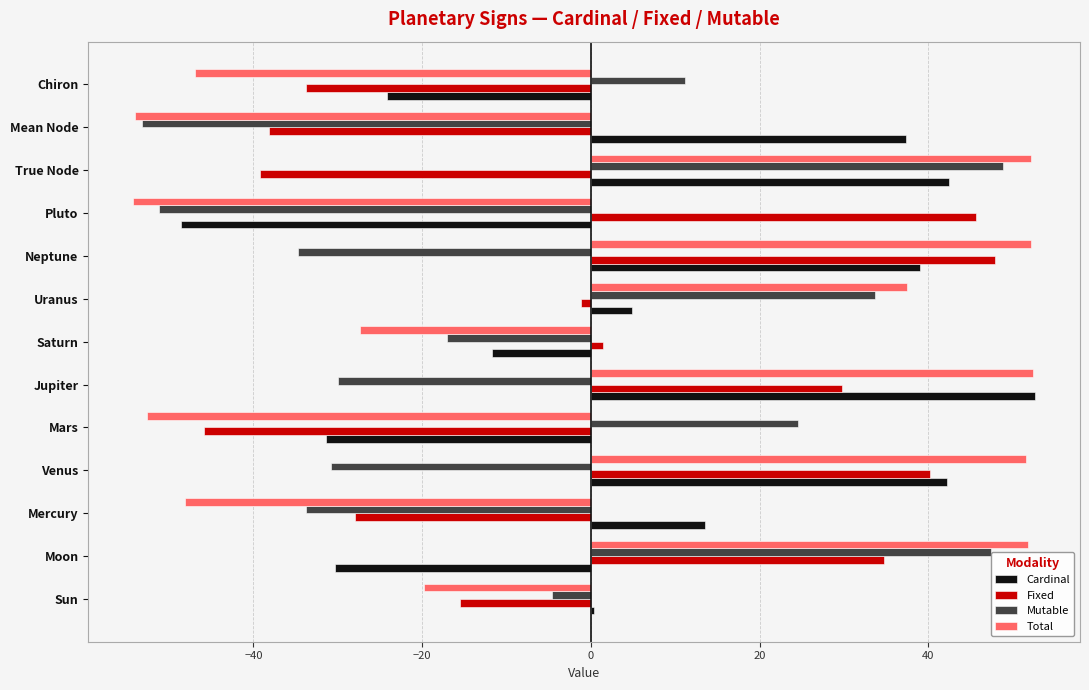

The value of Fixed at Chiron is -46.9. True or false?

False